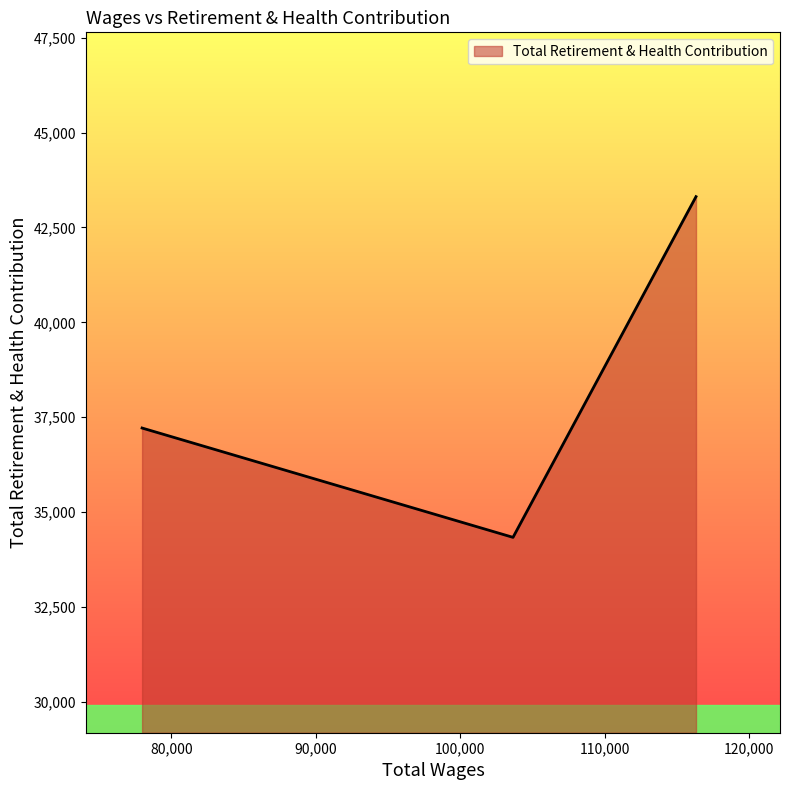

What is the minimum value shown in the chart?

34332